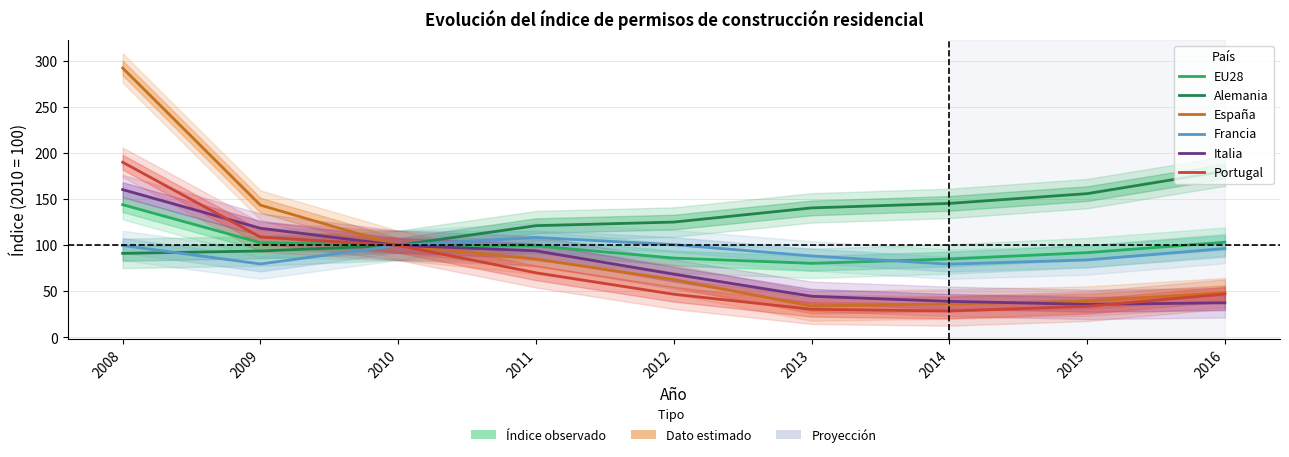

What is the difference between the second highest and second lowest values in the España series?

107.3